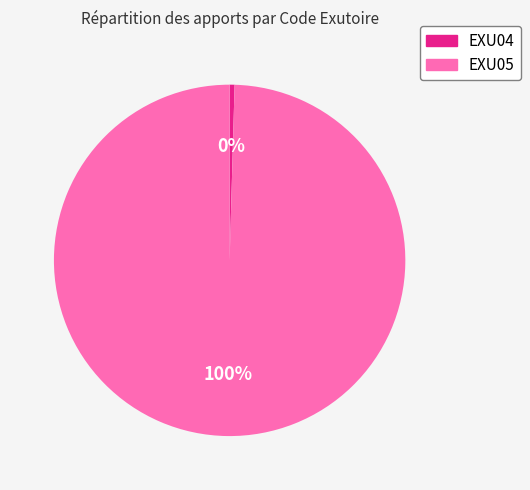

Which category has the smallest portion of the pie?

EXU04